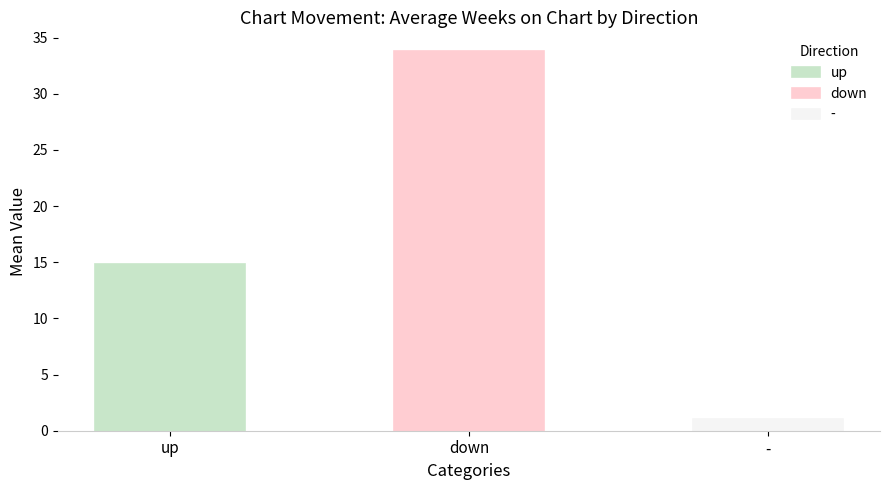

The up series shows 1.4 at avg_peak. True or false?

False